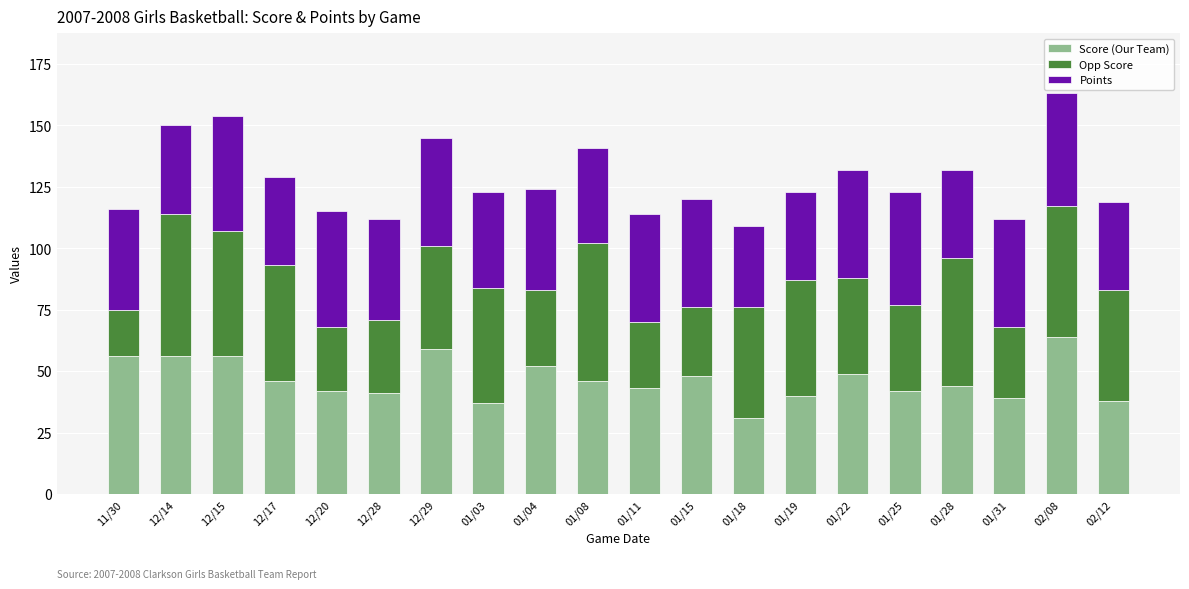

What is the total value across all series at 12/15?

154